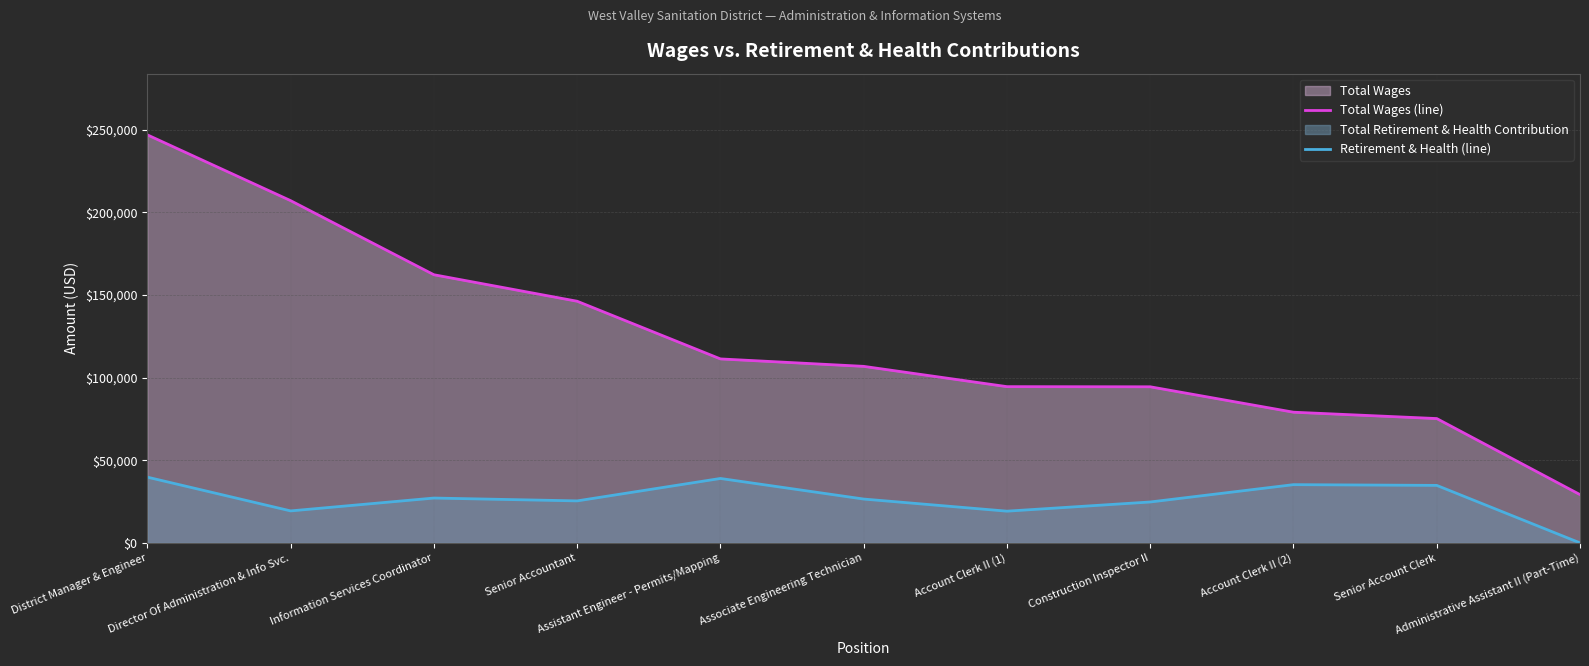

Which label corresponds to the smallest value in the chart?

Administrative Assistant II (Part-Time)